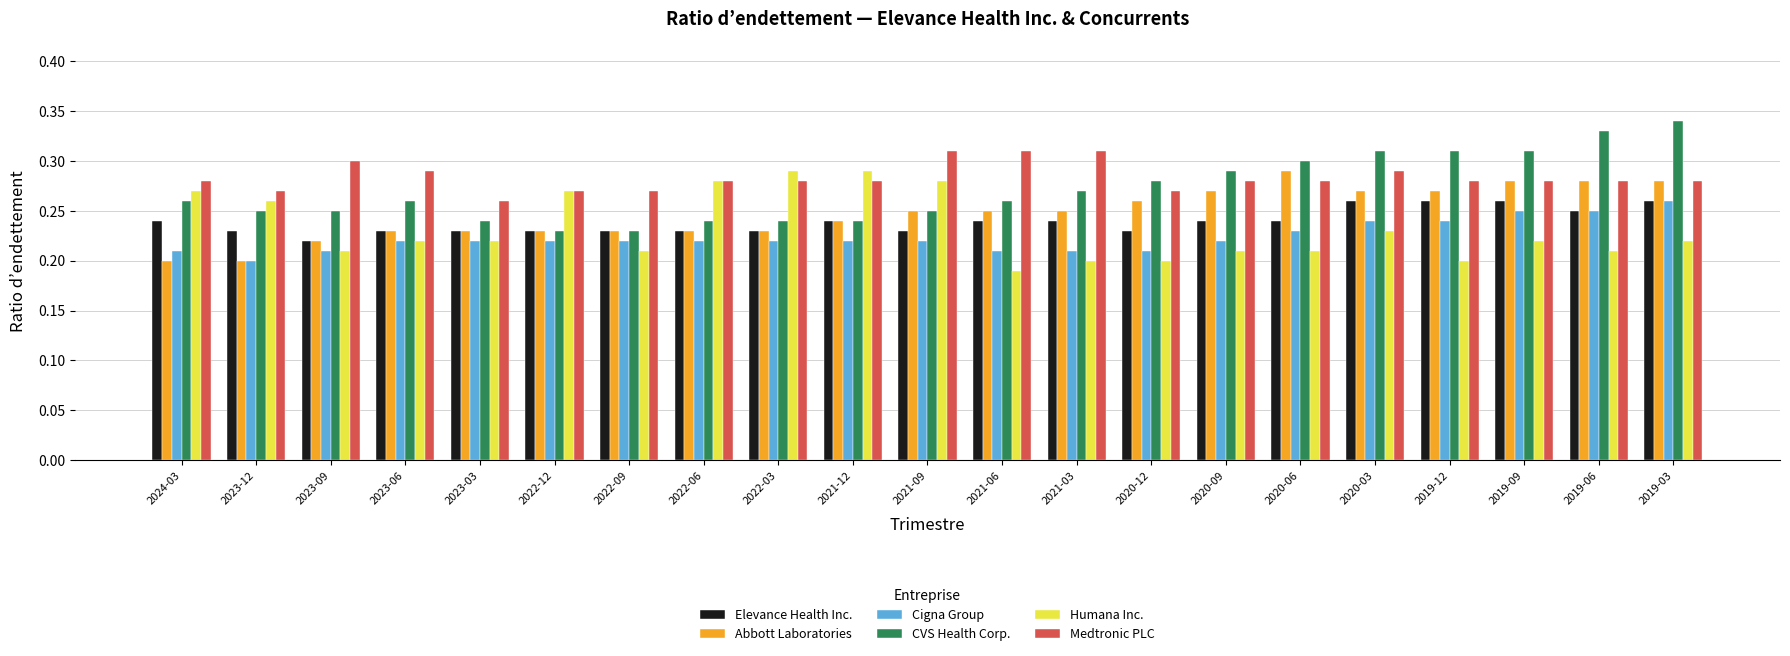

True or false: CVS Health Corp. has a value of 0.3 at 2023-06.

True